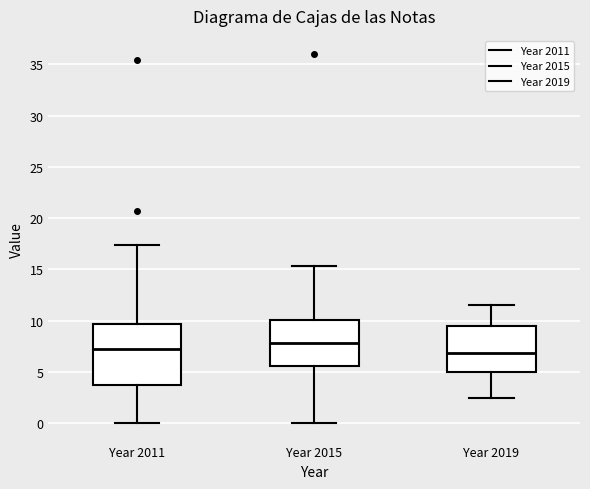

Reading left to right, read every box against the y-axis: the position of its median line, the range the box covers, and the ends of its whiskers. The values are not printed on the chart, so give them approximately, as read against the axis.

Year 2011: median 7.0, box 3.5 to 9.5, whiskers 0.0 to 17.5
Year 2015: median 8.0, box 5.5 to 10.0, whiskers 0.0 to 15.5
Year 2019: median 7.0, box 5.0 to 9.5, whiskers 2.5 to 11.5